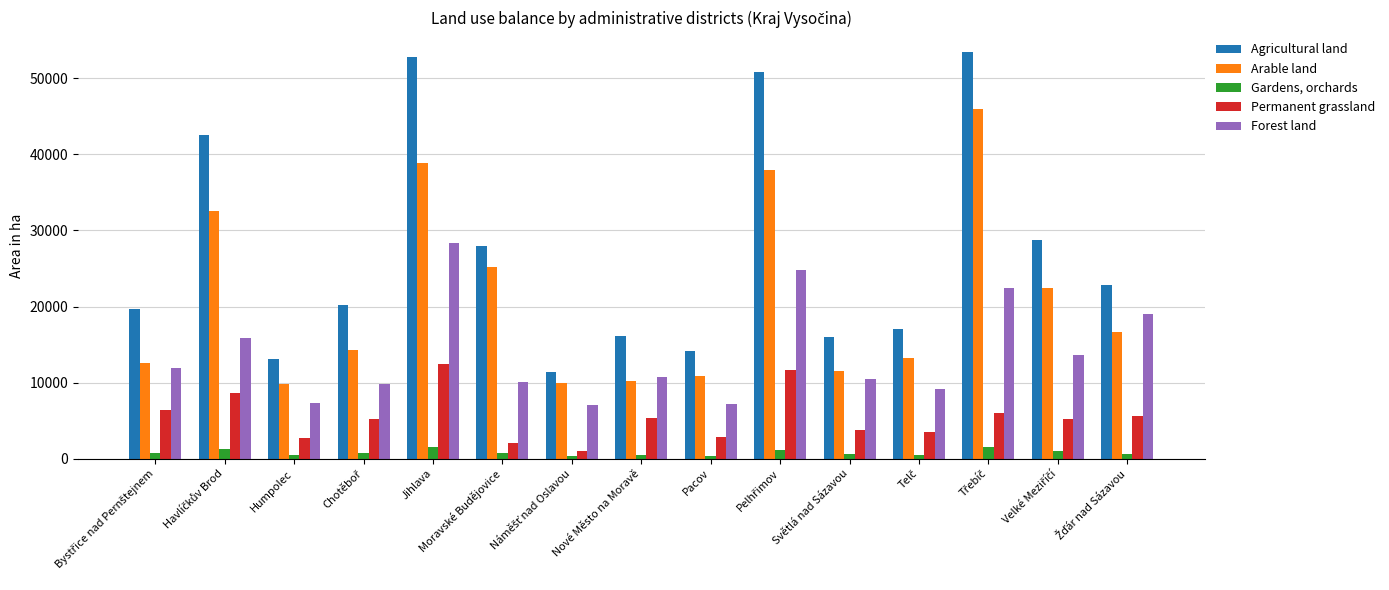

Which series has the largest total across all categories?

Agricultural land